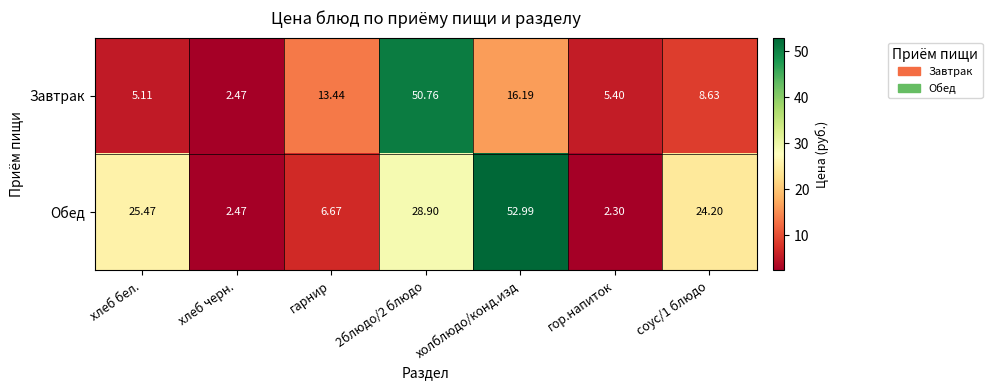

Rank the series by their maximum value, from lowest to highest.

Завтрак, Обед